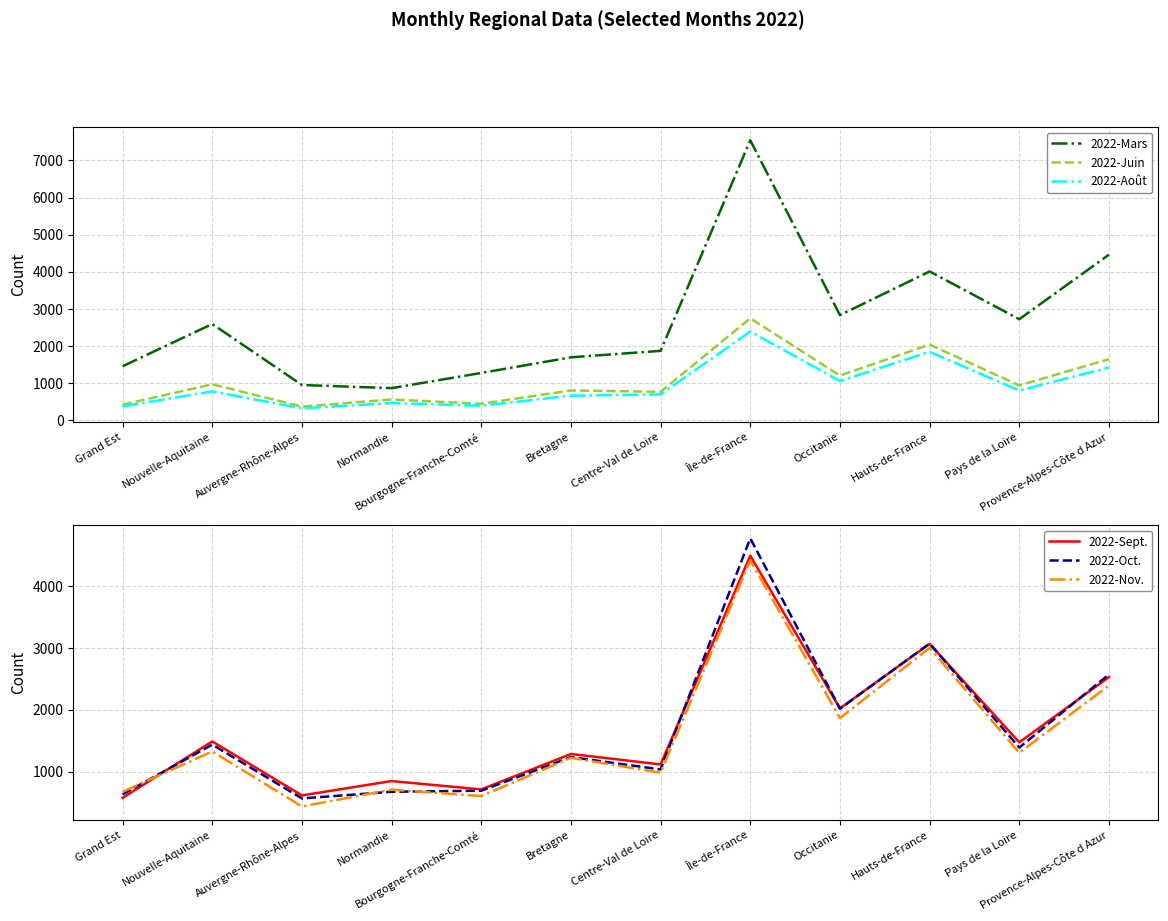

Is this an area chart (filled region under the line)?

No